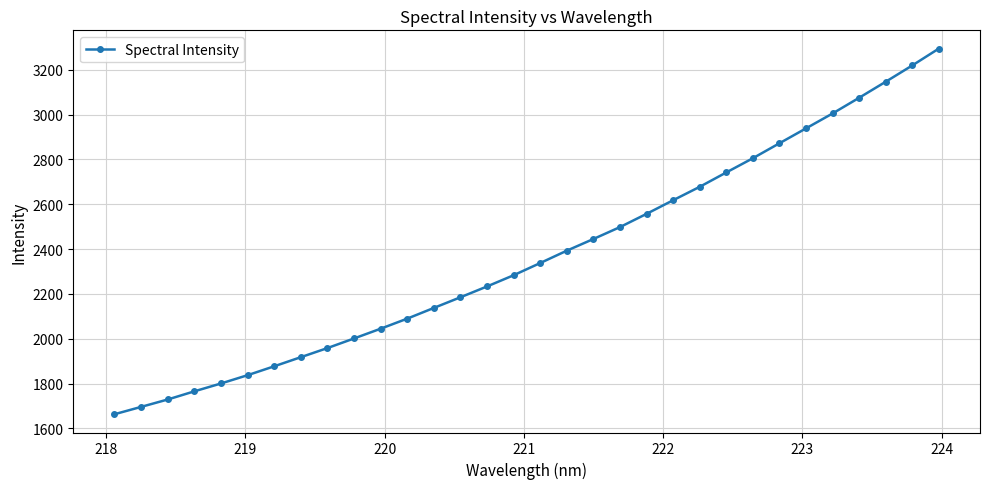

What is the value of the 31st point from the left?

3219.0